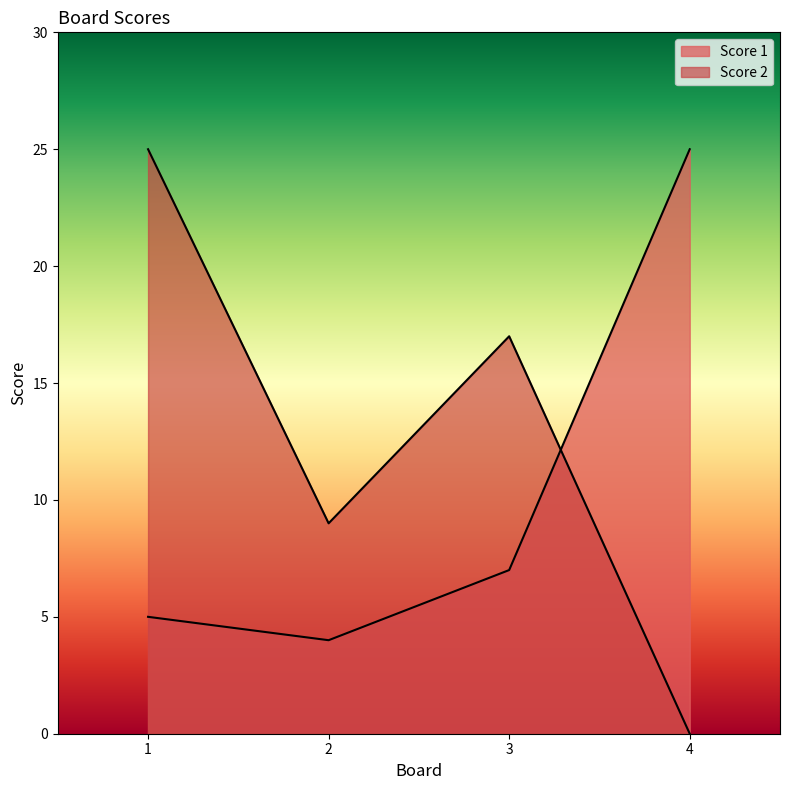

The value of Score 2 at 3 is 7. True or false?

False